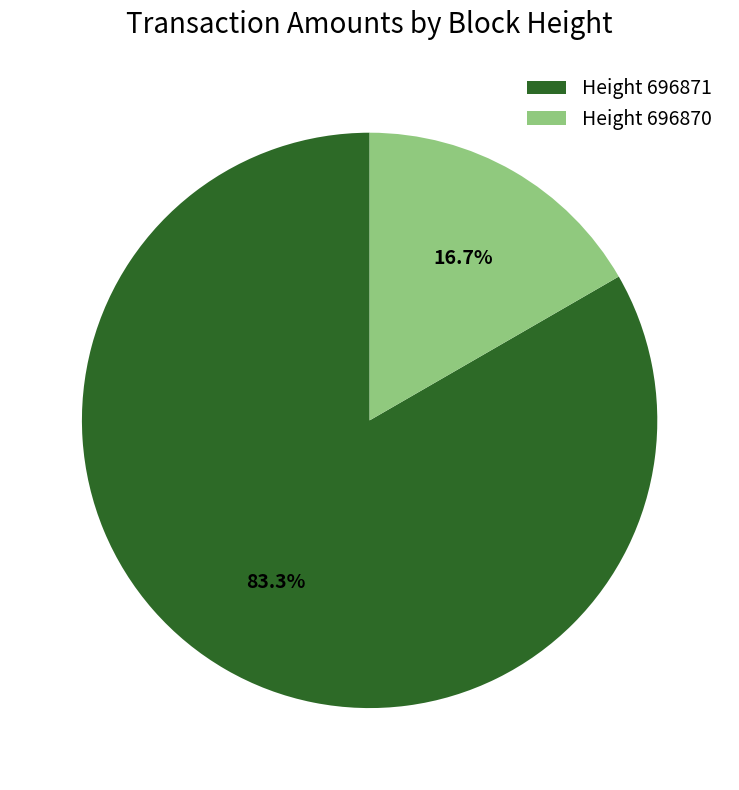

Rank the categories by value from highest to lowest.

Height 696871, Height 696870